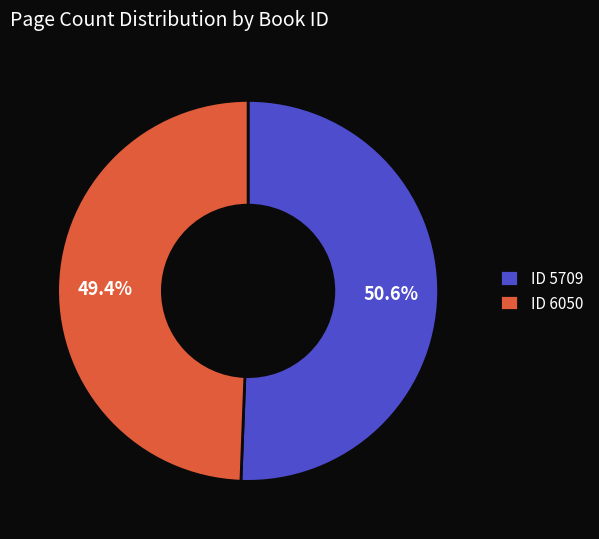

Approximately how many times larger is the value at ID 5709 compared to ID 6050?

1.0